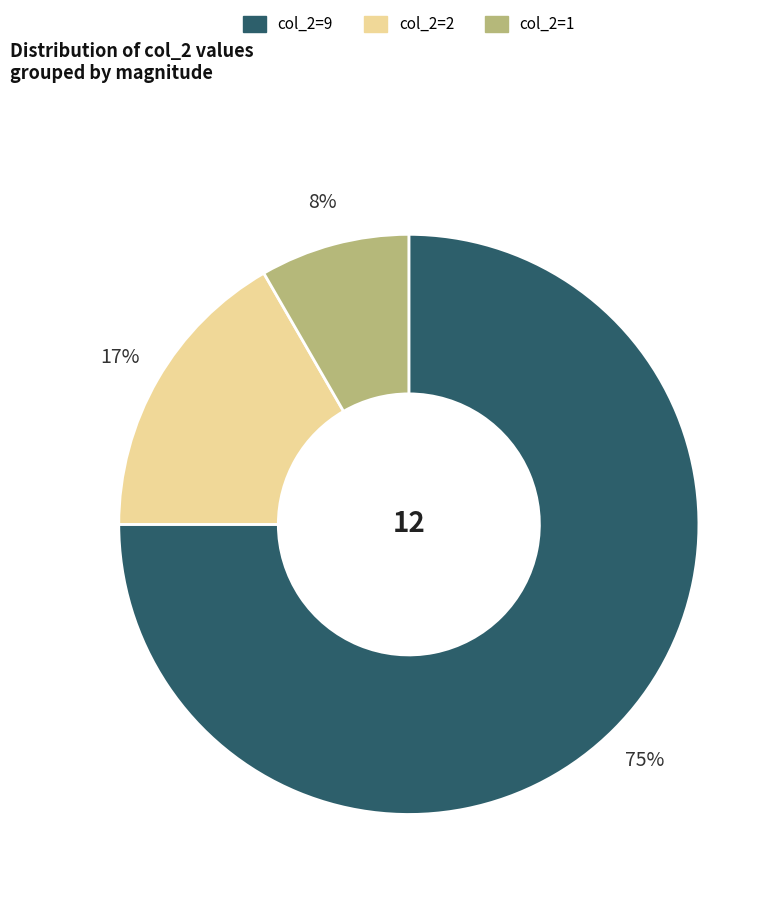

What percentage is the col_2=9 slice, to the nearest percent?

75%